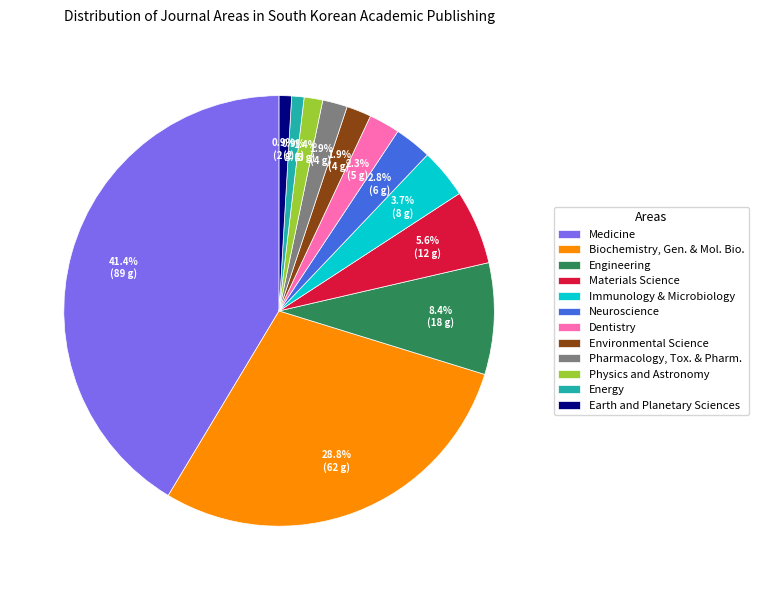

Which slice is the largest?

Medicine